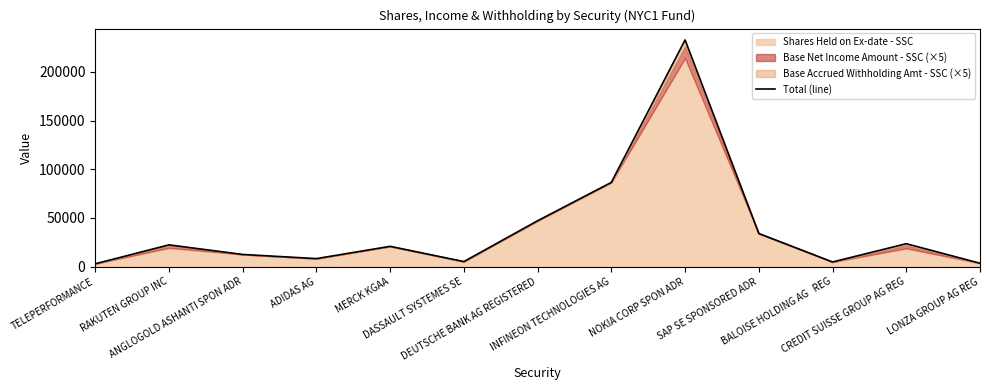

How many values are below 20836?

6